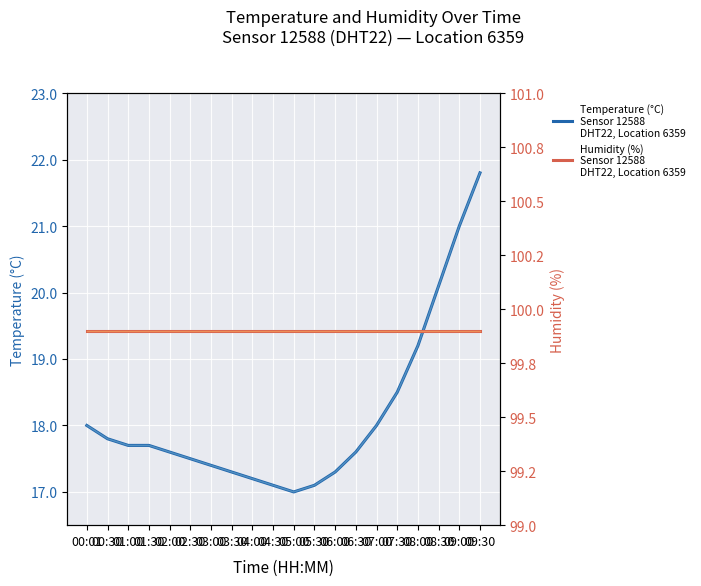

In Temperature (°C)
Sensor 12588
DHT22, Location 6359, how many points are lower than both neighbors (excluding endpoints)?

1